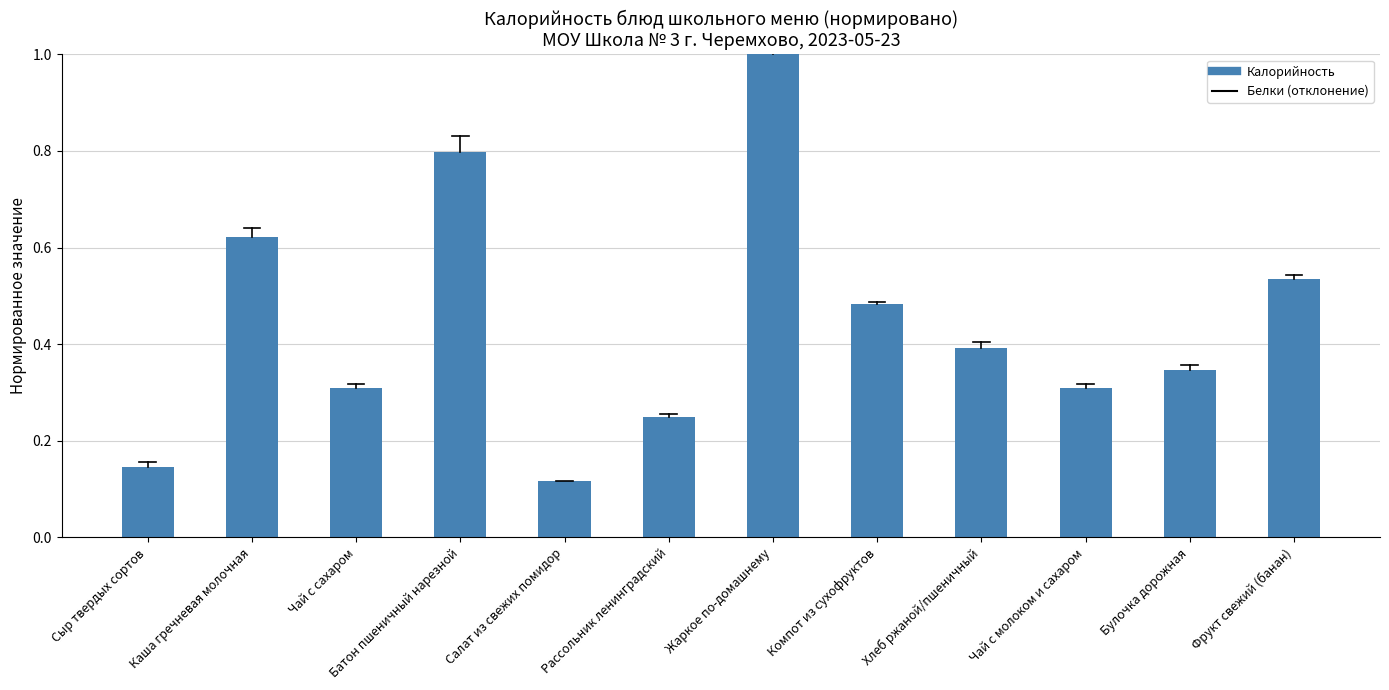

What is the difference between the maximum and minimum values?

0.9